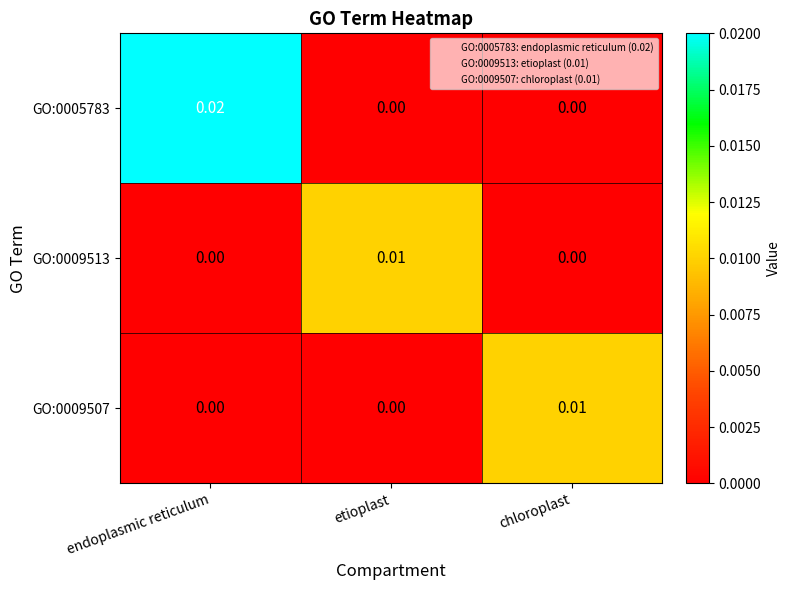

At which category is the sum across all series the highest?

endoplasmic reticulum